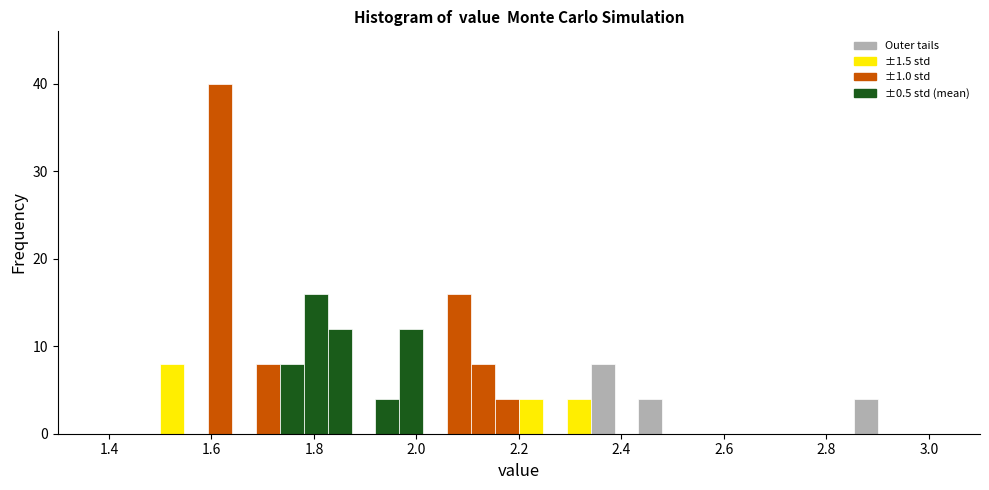

Around what value on the x-axis is the tallest bar? Give the approximate position of its centre, as read against the axis.

1.62